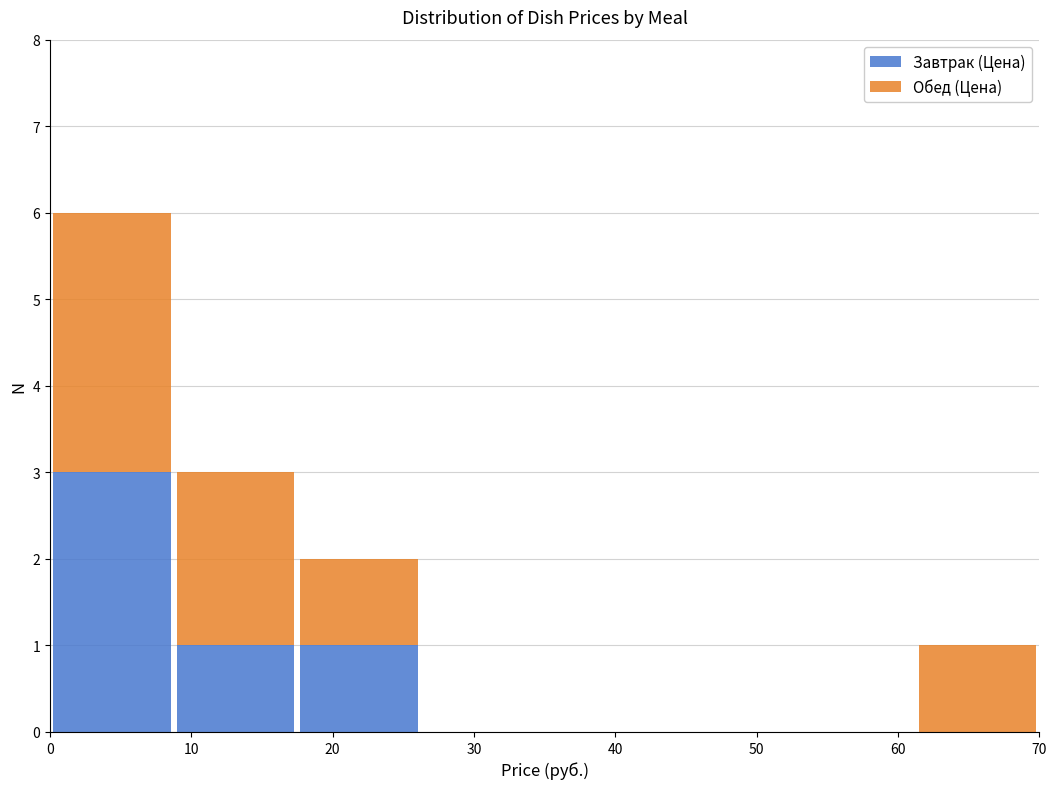

Reading left to right, transcribe this chart: for each stacked bar, give the range it covers on the x-axis and its total height. Neither the bar edges nor the heights are printed on the chart, so give them approximately, as read against the axes.

0 to 9: 6
9 to 18: 3
18 to 26: 2
26 to 35: 0
35 to 44: 0
44 to 53: 0
53 to 61: 0
61 to 70: 1